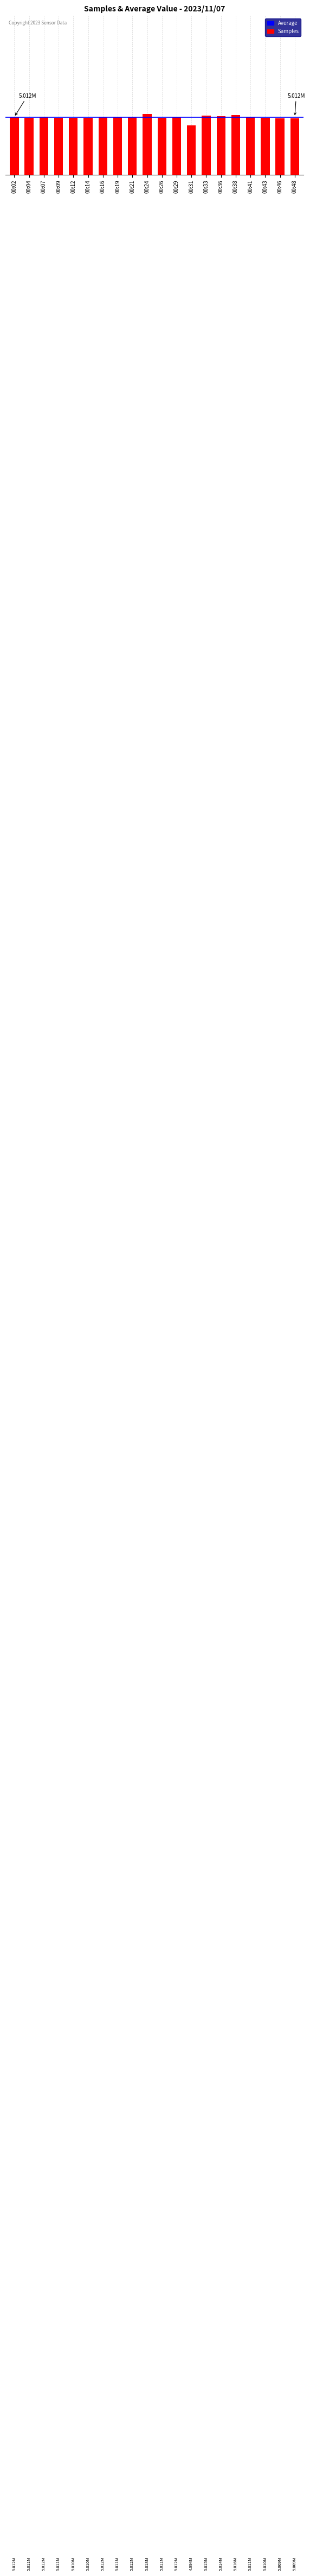

List the labels in order of value, smallest first.

00:31, 00:48, 00:46, 00:43, 00:12, 00:14, 00:04, 00:26, 00:09, 00:41, 00:19, 00:29, 00:16, 00:02, 00:21, 00:07, 00:36, 00:33, 00:38, 00:24